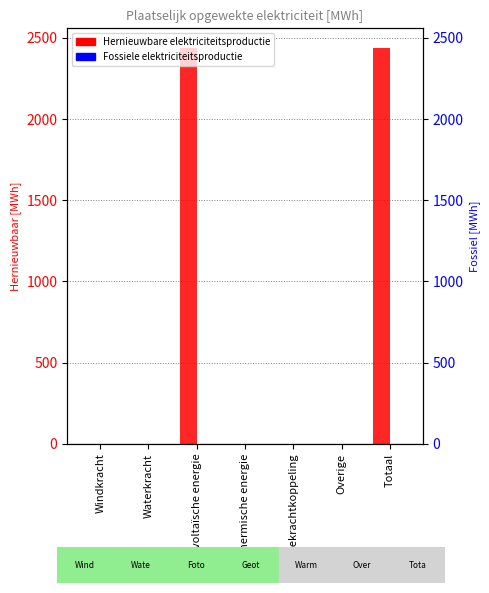

True or false: Hernieuwbare elektriciteitsproductie has a value of 0.0 at Overige.

True